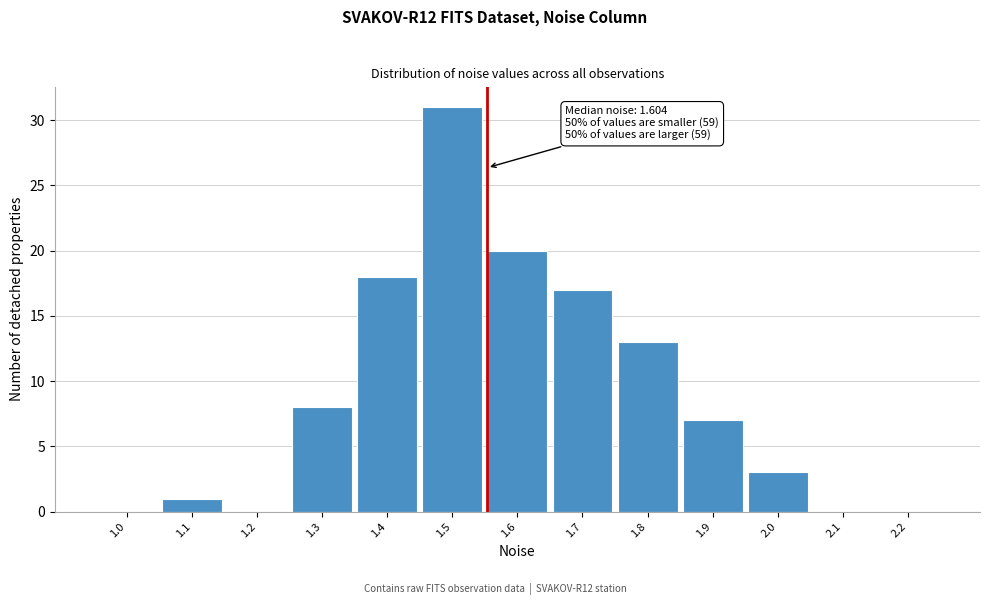

Reading right to left, what are all the values shown in this chart?

2.2=0	2.1=0	2.0=3	1.9=7	1.8=13	1.7=17	1.6=20	1.5=31	1.4=18	1.3=8	1.2=0	1.1=1	1.0=0